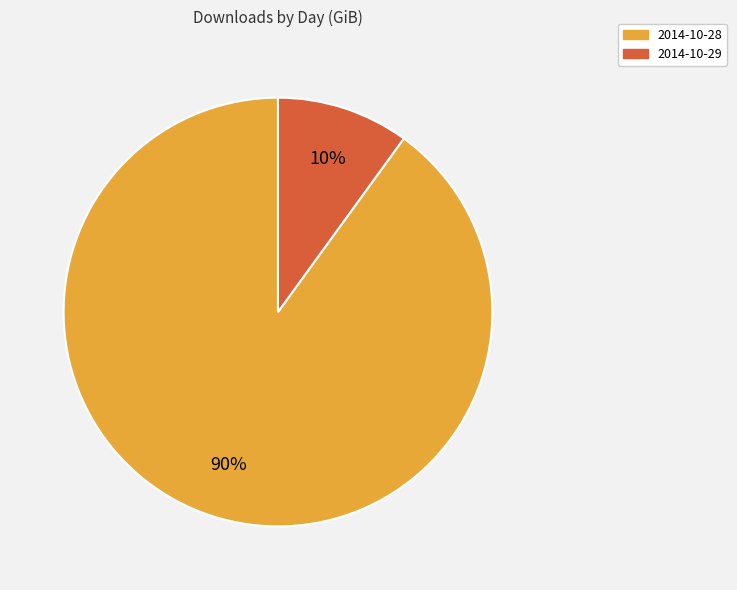

Does 2014-10-29 account for over 50% of the chart?

No